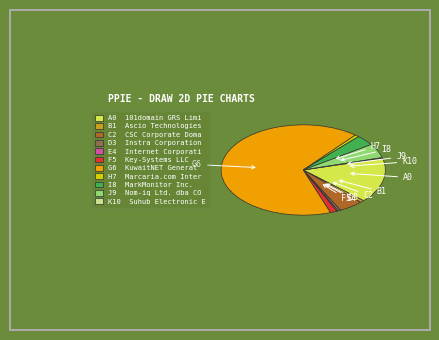

Does any single category account for the majority?

Yes